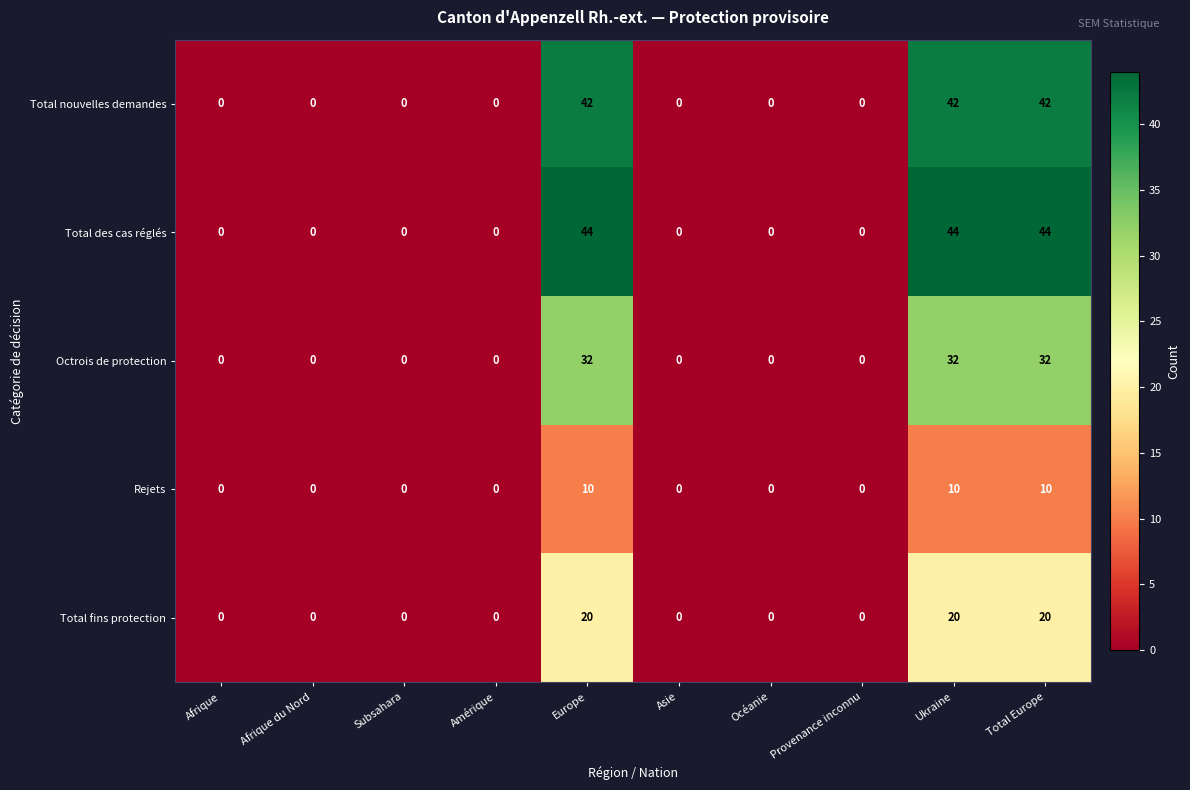

Count the Total fins protection values in the range 0 to 20.

10